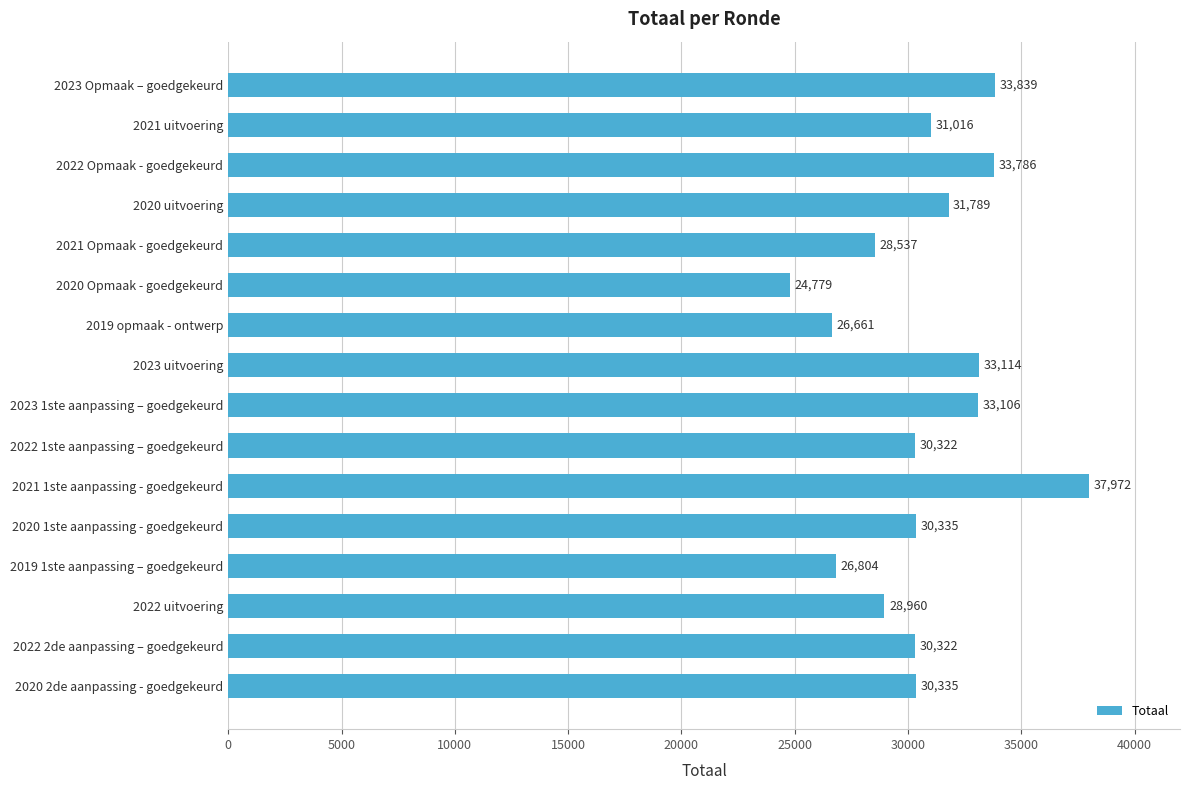

Reading top to bottom, extract all data points from this chart.

33839	31016	33786	31789	28537	24779	26661	33114	33106	30322	37972	30335	26804	28960	30322	30335